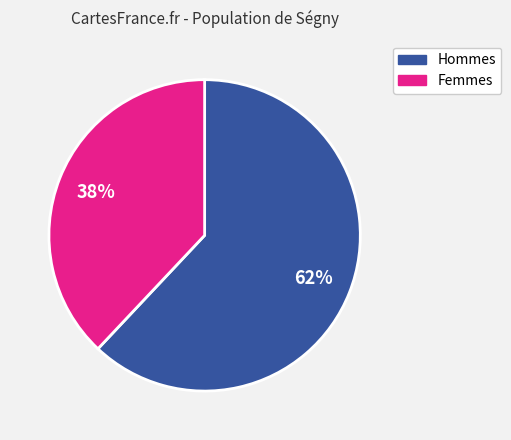

Is there any slice that represents more than half of the pie?

Yes